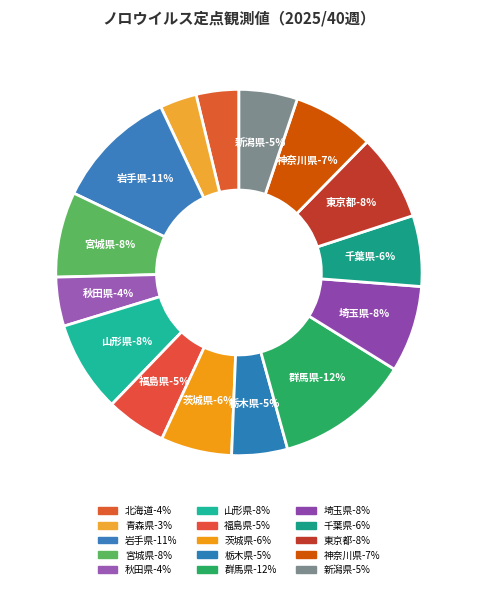

To the nearest percent, what percentage of the pie is 北海道?

4%